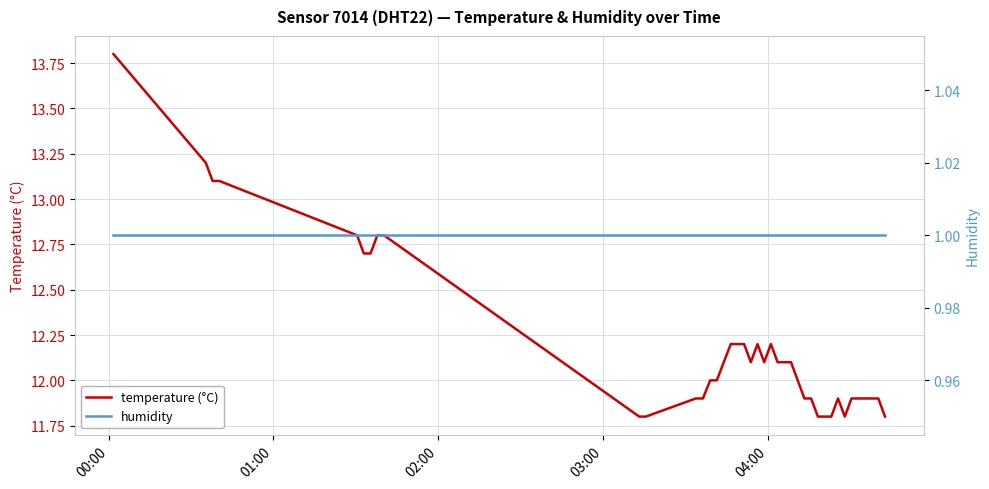

Rank the series by their average value, from highest to lowest.

temperature (°C), humidity